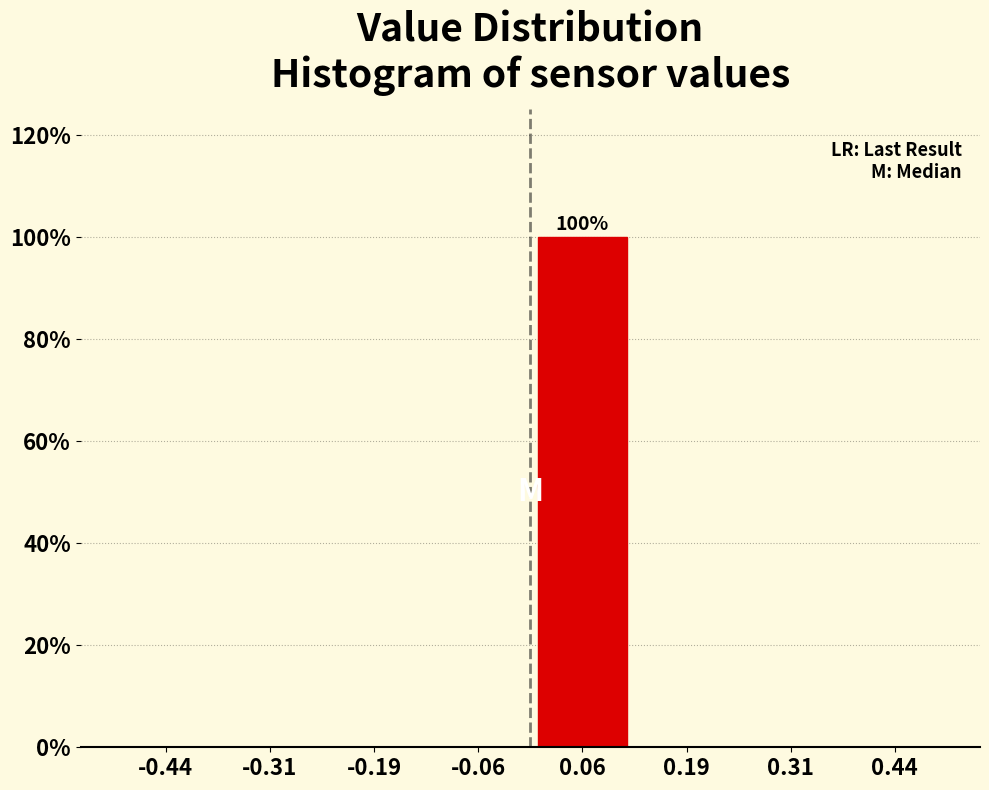

Which range on the x-axis has the tallest bar?

0.000 to 0.125